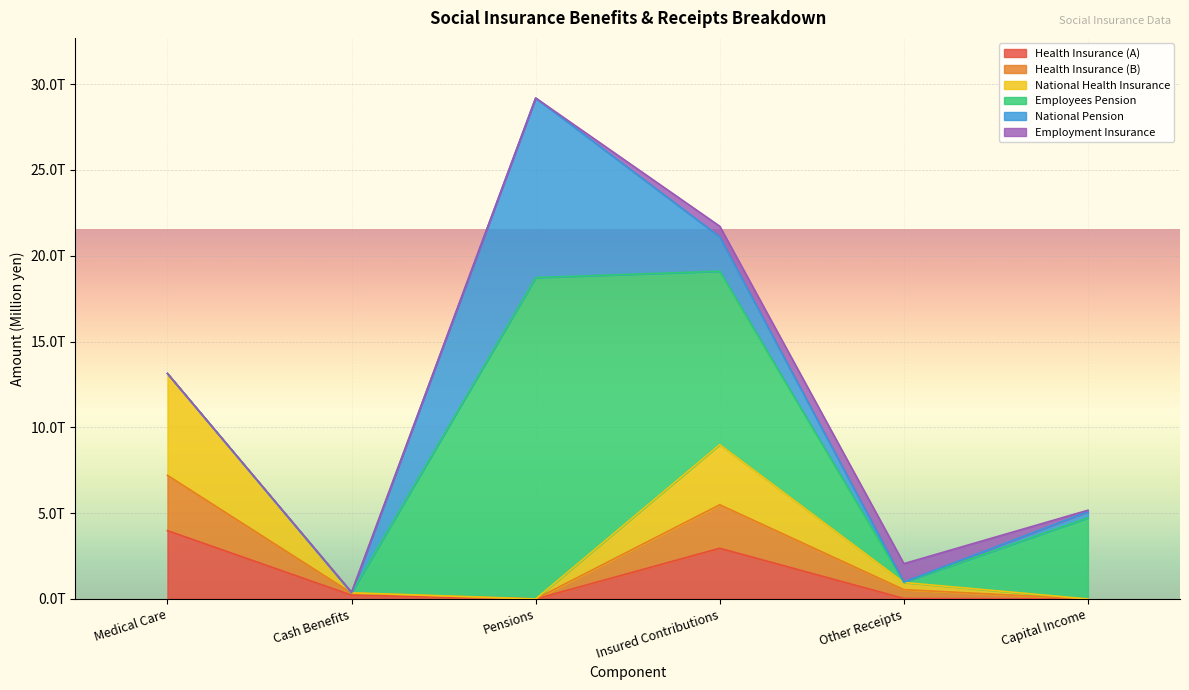

The value of Health Insurance (A) at Capital Income is 0.0. True or false?

True